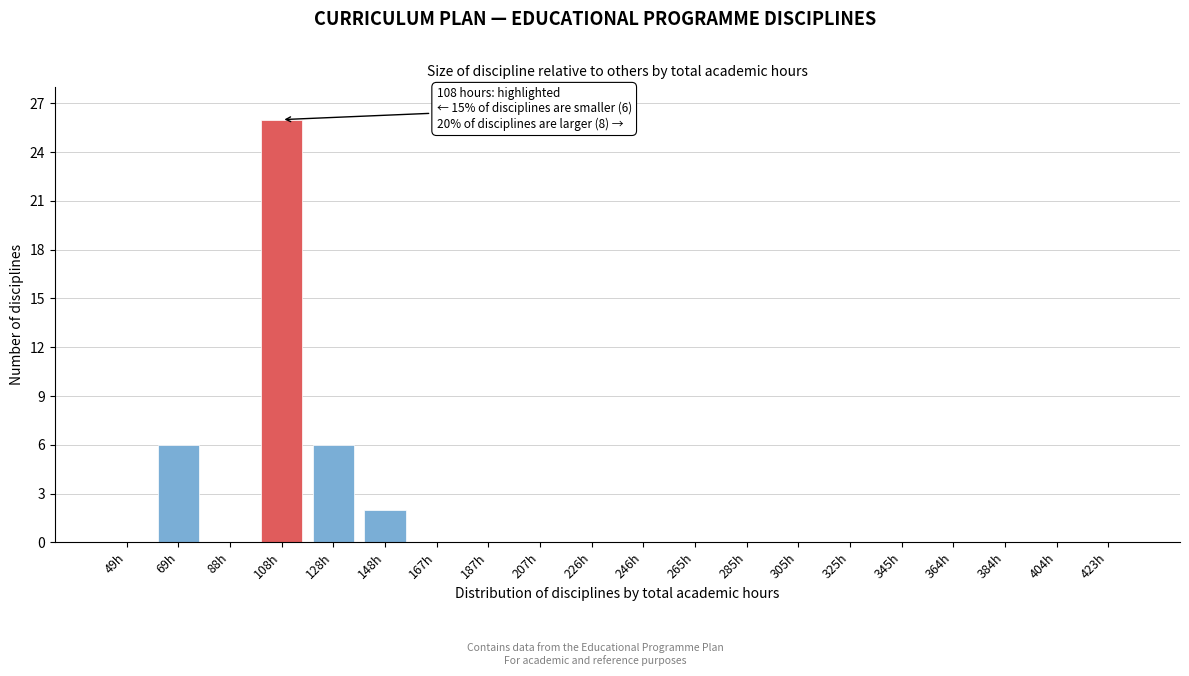

Reading left to right, extract all data points from this chart.

49h=0	69h=6	88h=0	108h=26	128h=6	148h=2	167h=0	187h=0	207h=0	226h=0	246h=0	265h=0	285h=0	305h=0	325h=0	345h=0	364h=0	384h=0	404h=0	423h=0